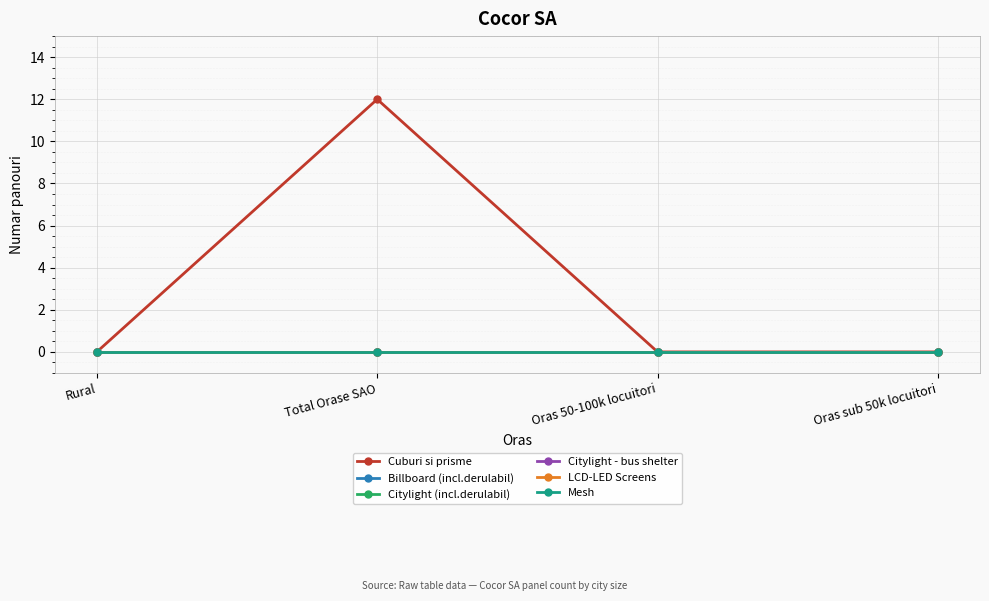

Is this an area chart (filled region under the line)?

No